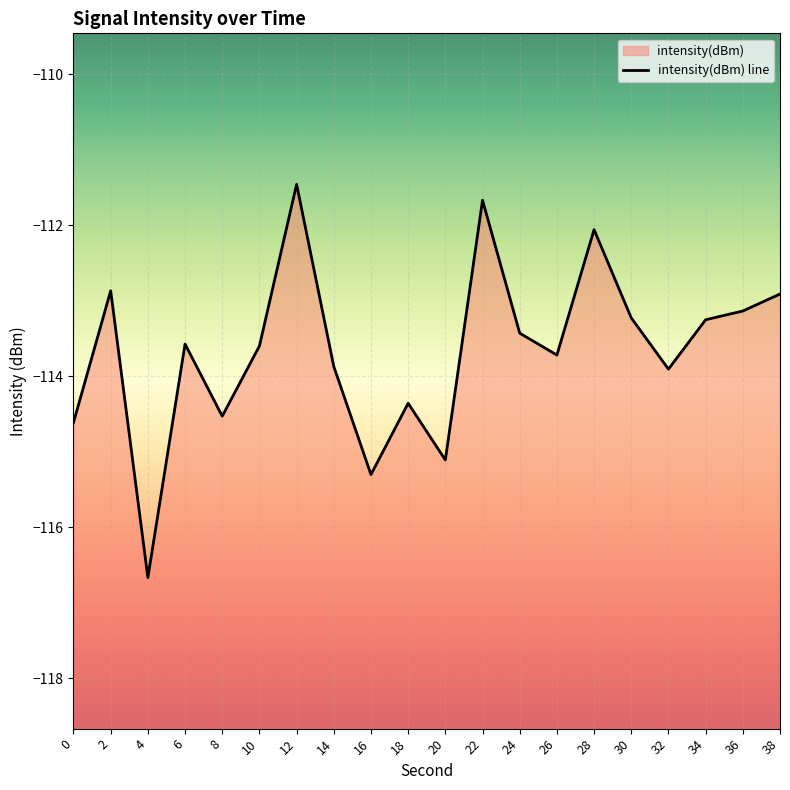

Where does the data first go above -113?

2